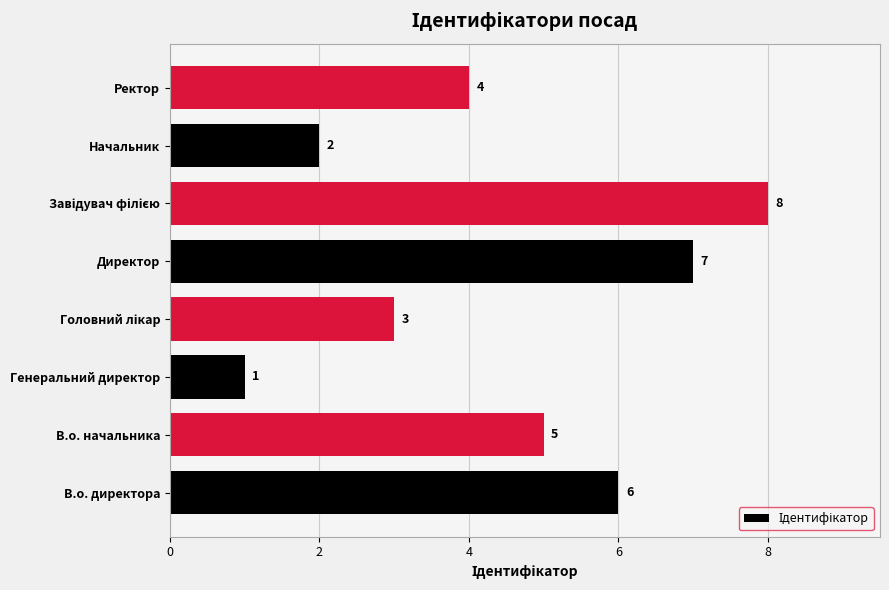

True or false: the data shows 2 at В.о. начальника.

False